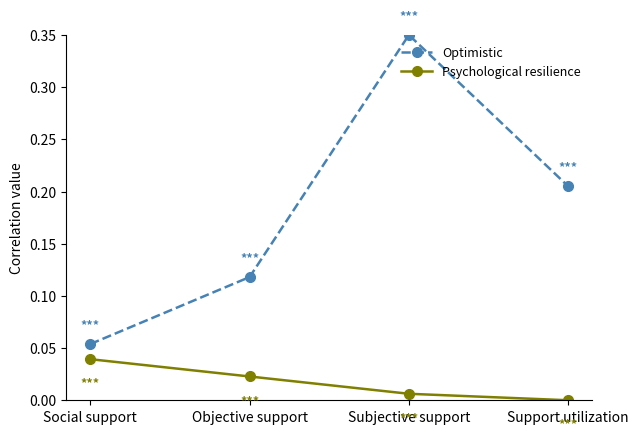

Is it true that Psychological resilience equals 0.0 at Objective support?

True